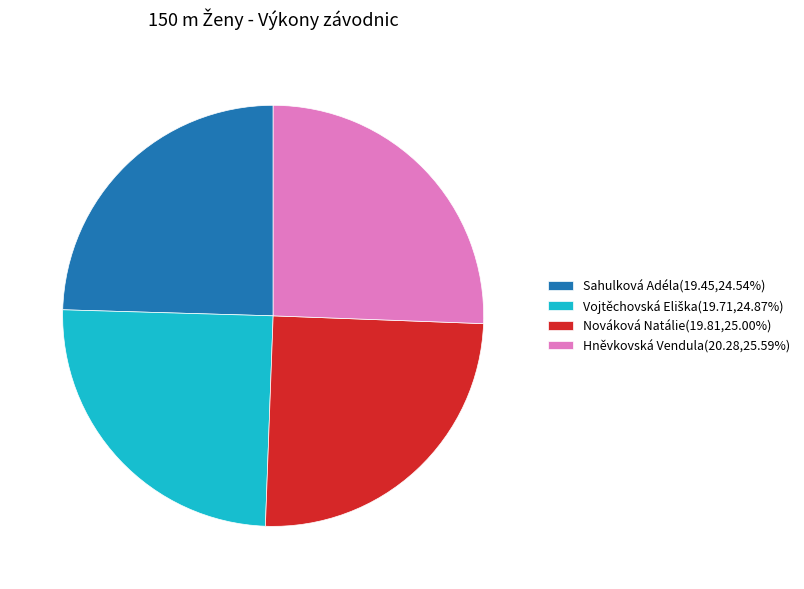

How many segments does this pie chart have?

4